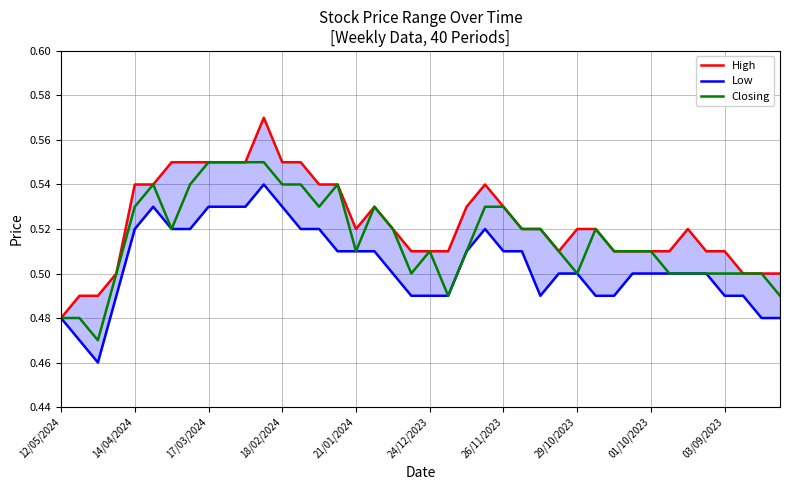

Where is High nearest to the value 0?

12/05/2024